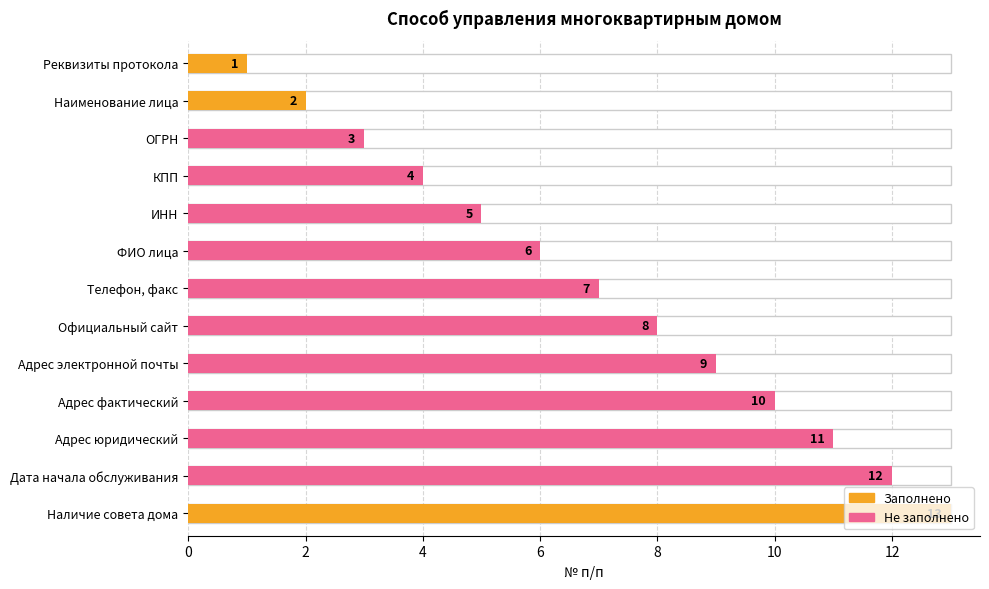

At which category does the chart reach its minimum across all series?

Реквизиты протокола